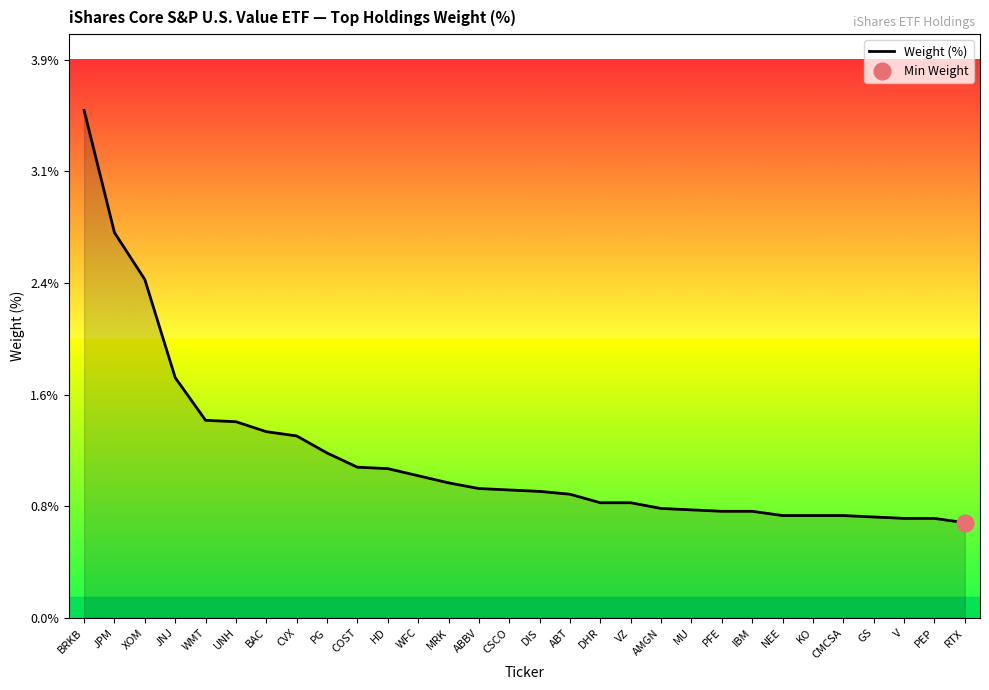

The value at ABBV is 0.3. True or false?

False